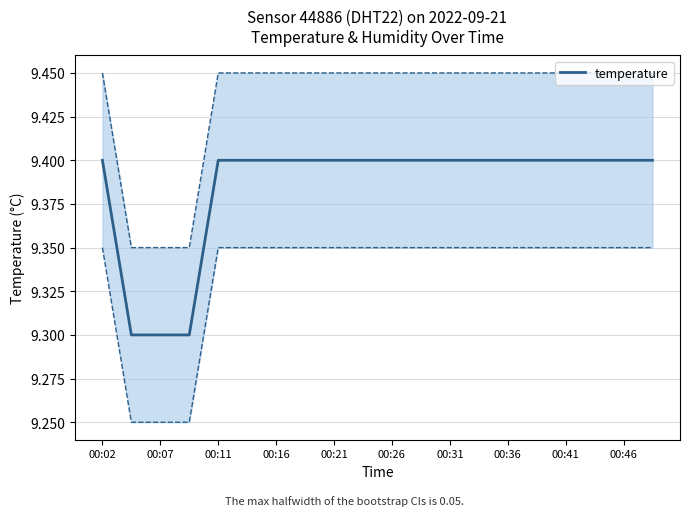

True or false: temperature has a value of 4.3 at 00:36.

False